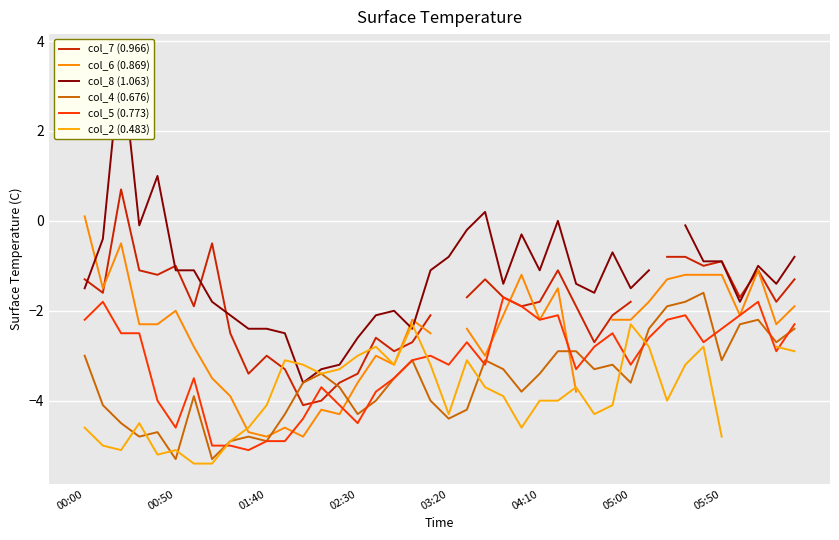

Which series ends up on top after the final intersection of col_7 (0.966) and col_8 (1.063)?

col_8 (1.063)